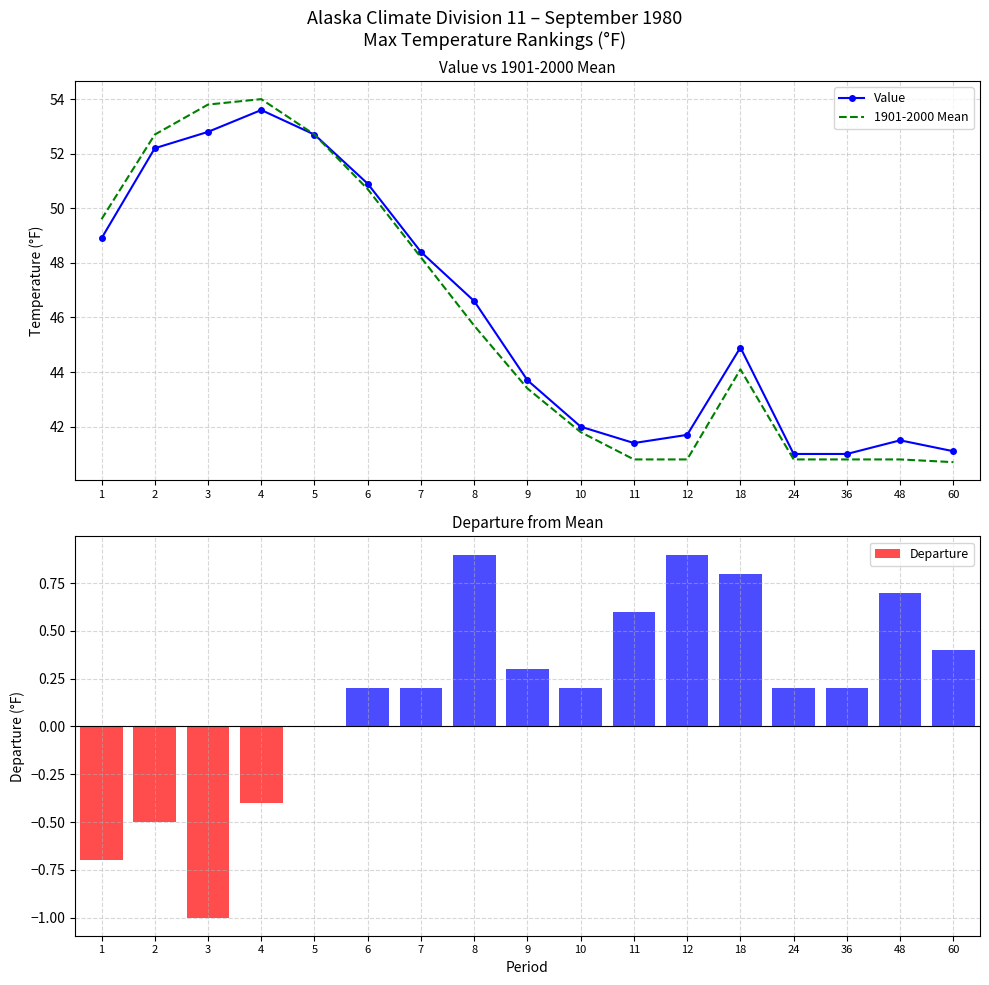

True or false: 1901-2000 Mean has a value of 16.3 at 6.

False